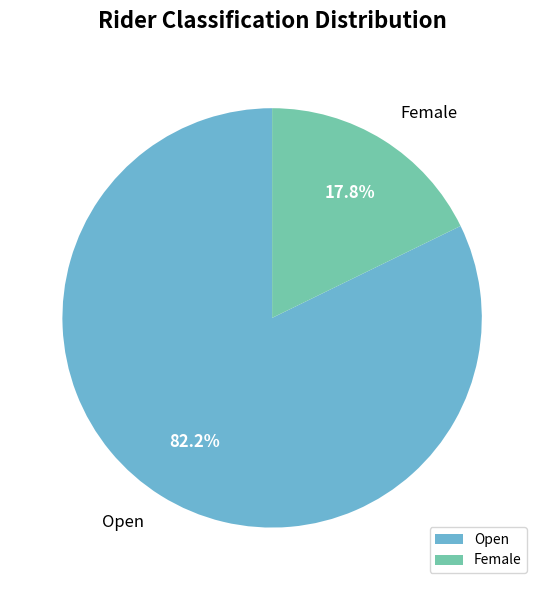

To the nearest percent, what portion does Open represent?

82%